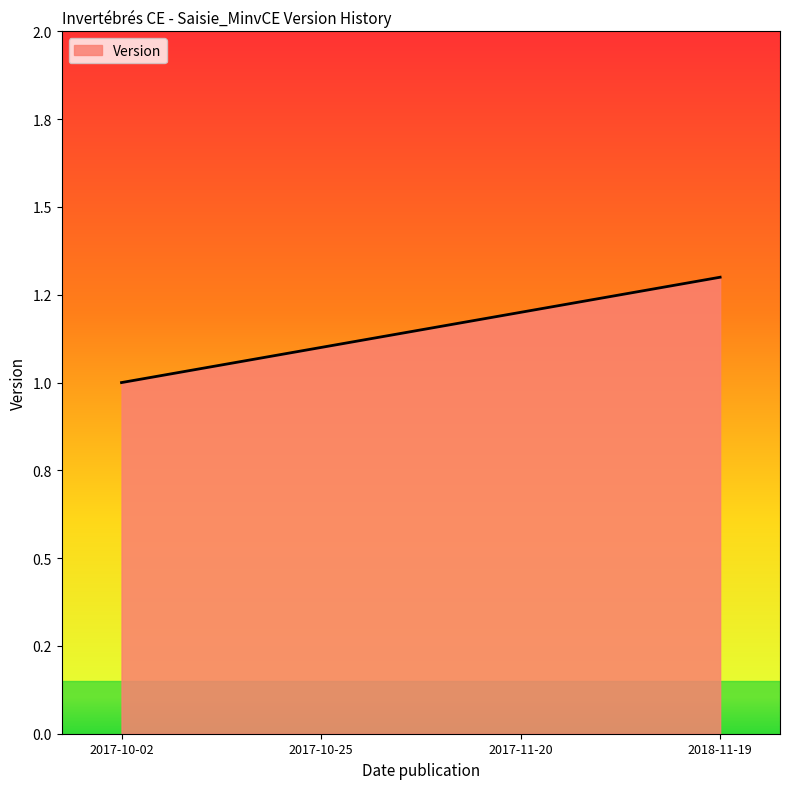

List the labels in order of value, largest first.

2018-11-19, 2017-11-20, 2017-10-25, 2017-10-02